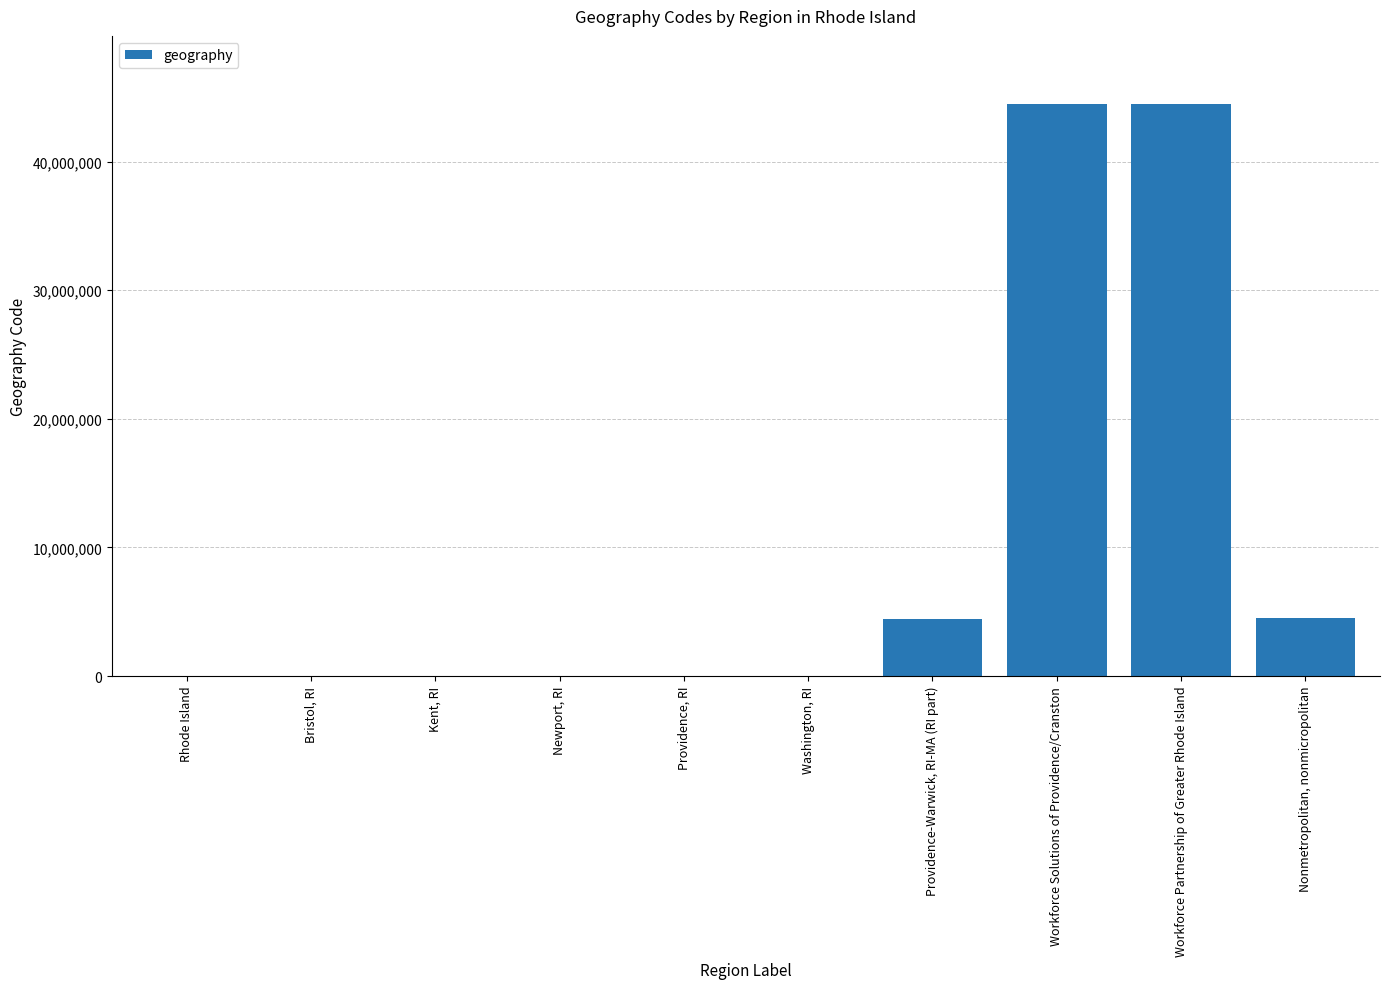

True or false: the data shows 44009 at Washington, RI.

True